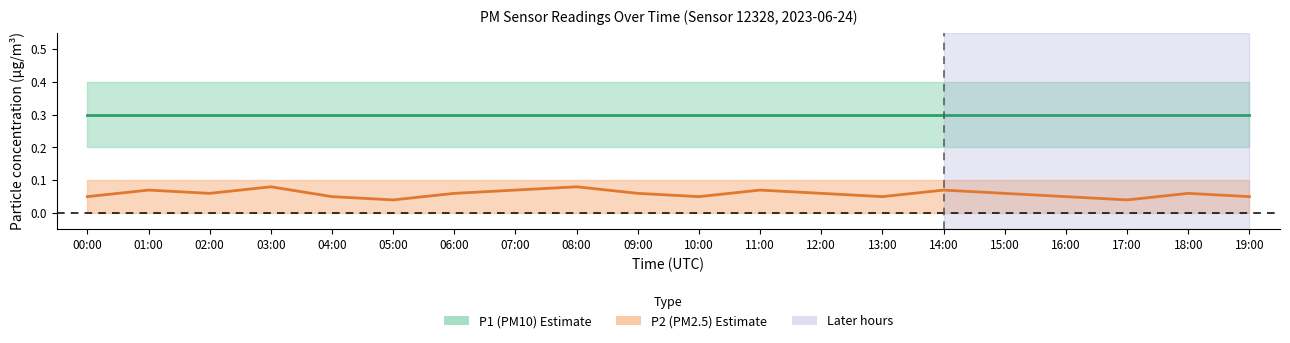

How many lines are shown in the chart?

2